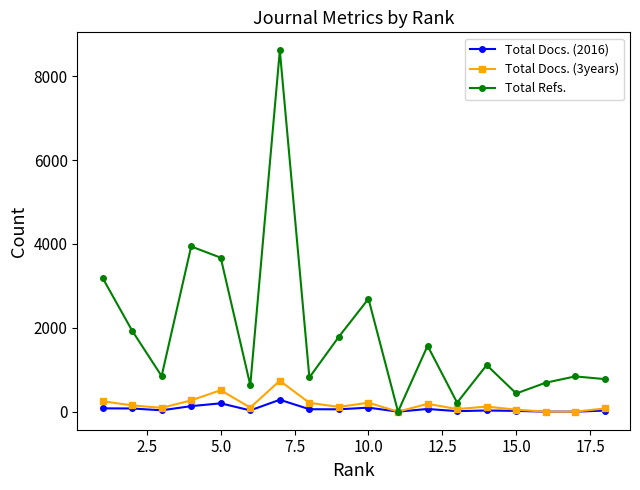

Which series has the widest spread of values?

Total Refs.